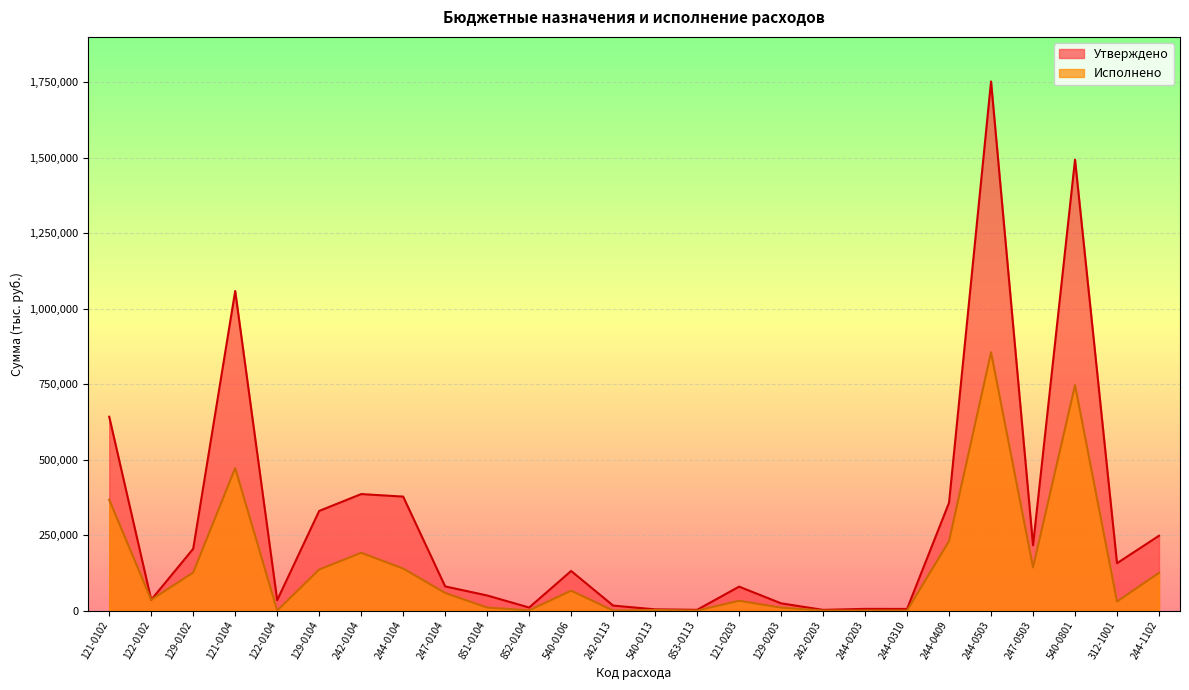

How many lines are shown in the chart?

2